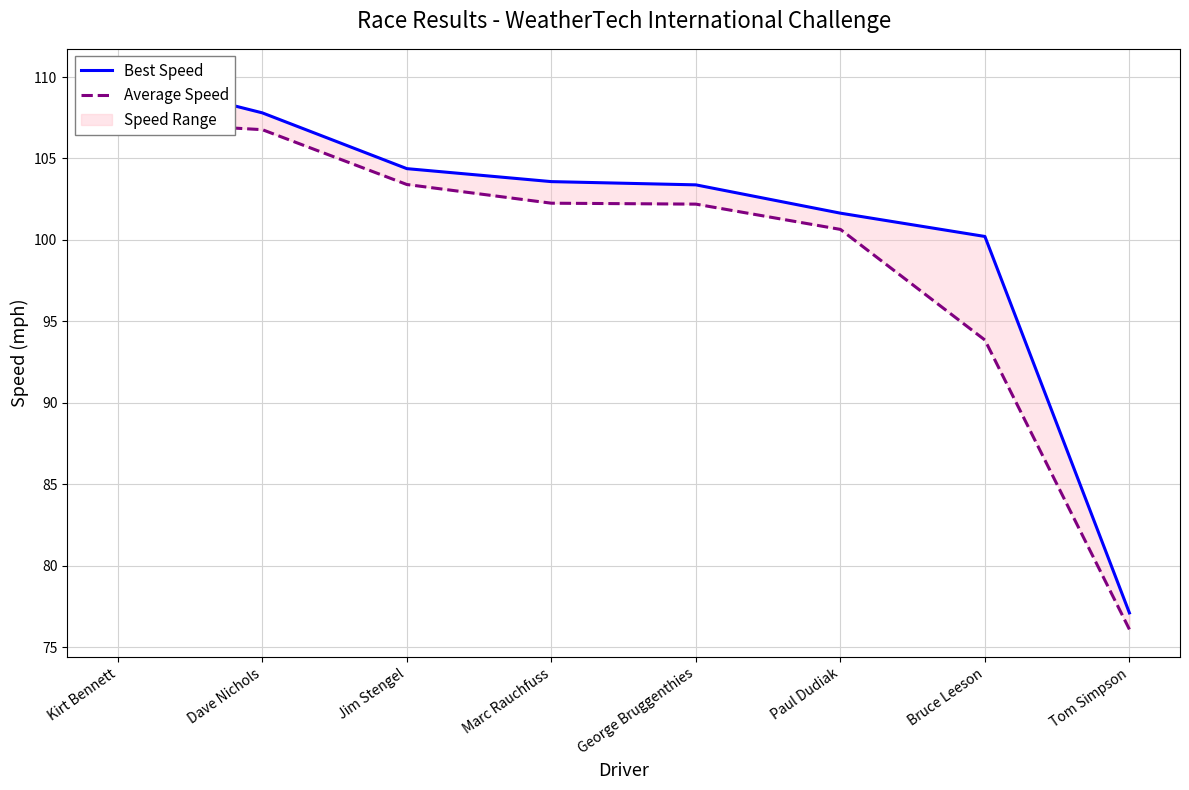

What is the label of the 3rd point from the right?

Paul Dudiak